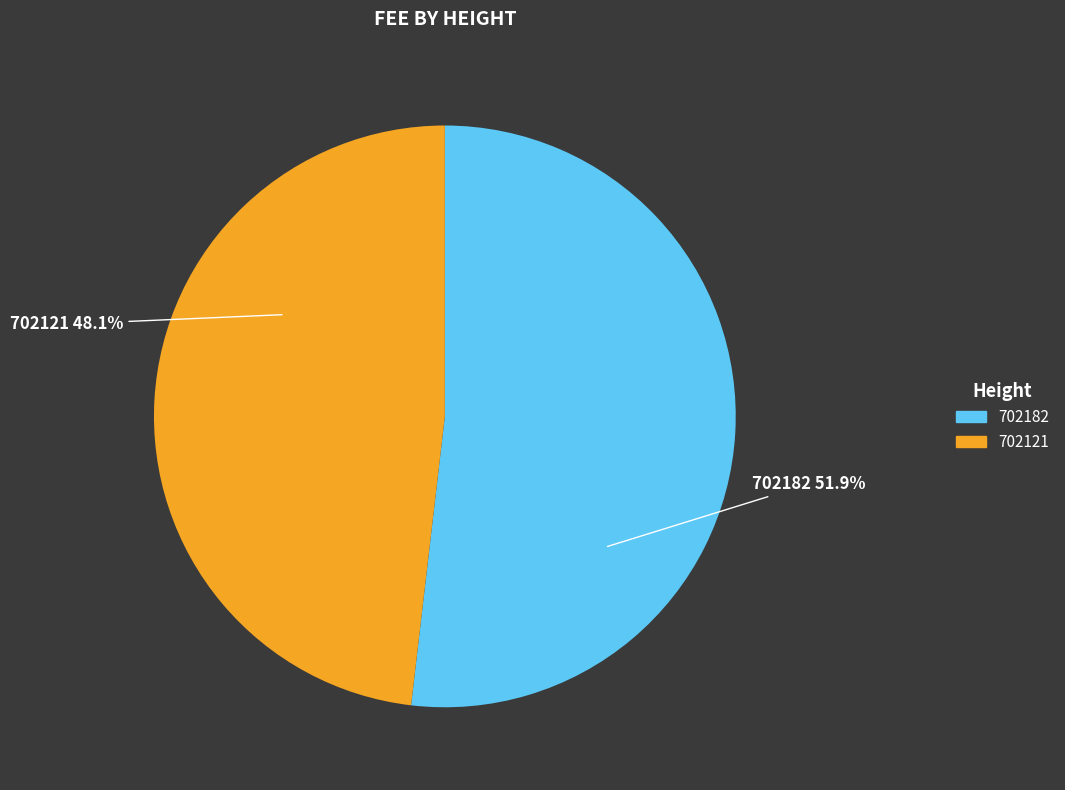

Rank the categories by value from lowest to highest.

702121, 702182